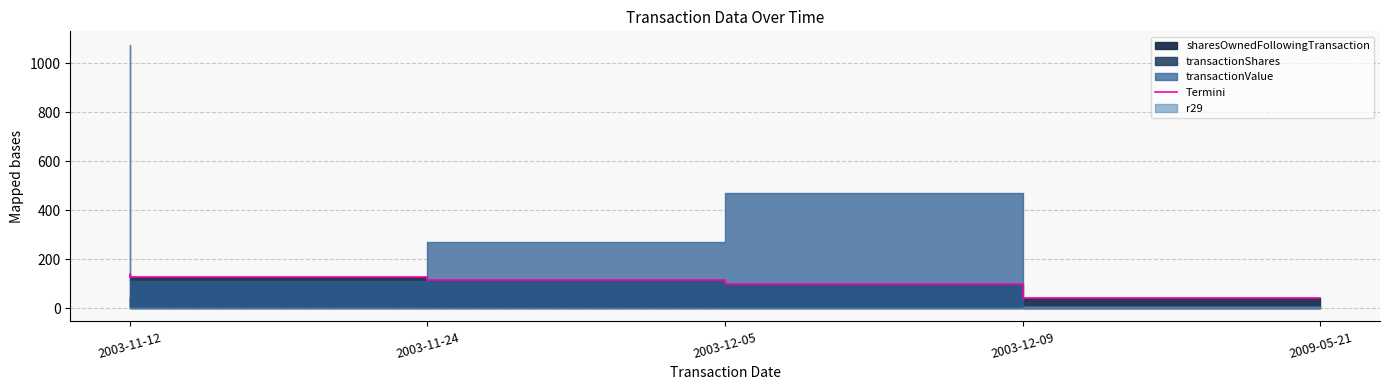

True or false: the data shows 138.8 at 2003-11-12.

True